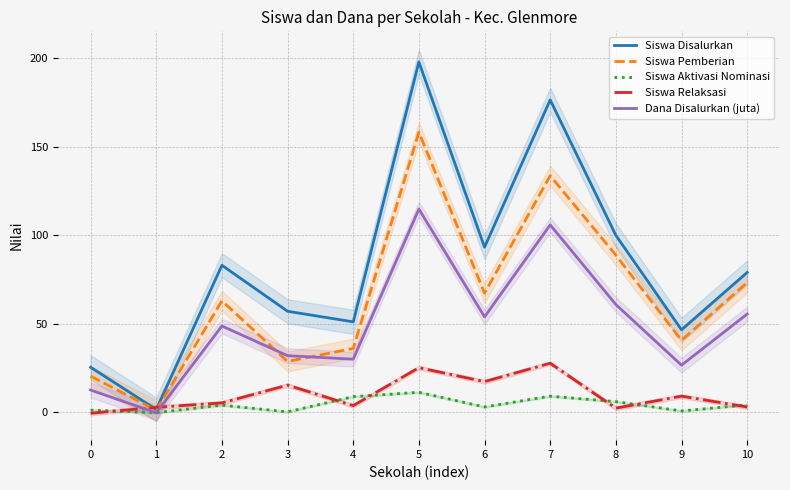

Between 8 and 10, which series saw the biggest shift?

Siswa Disalurkan